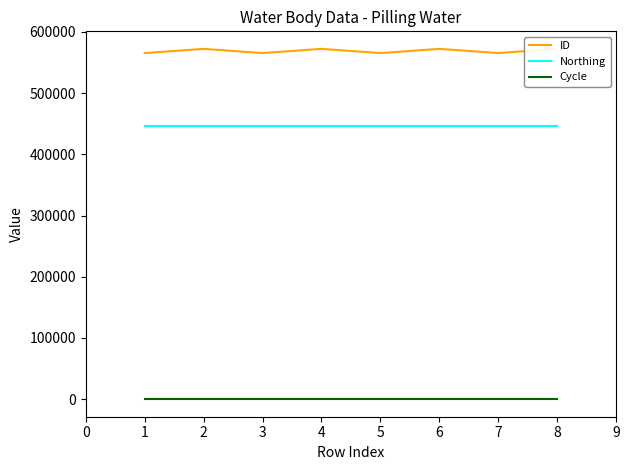

What is the sum of all Cycle values?

24